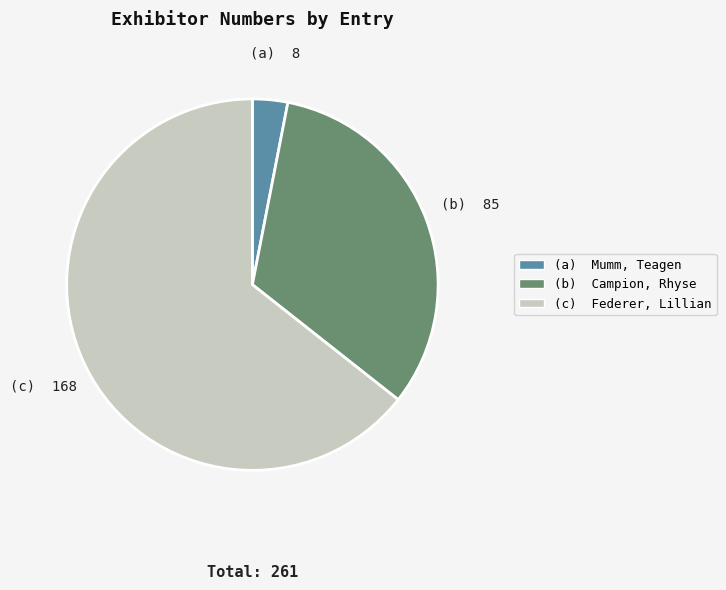

Is it true that (c) Federer, Lillian is 71% of the pie?

False